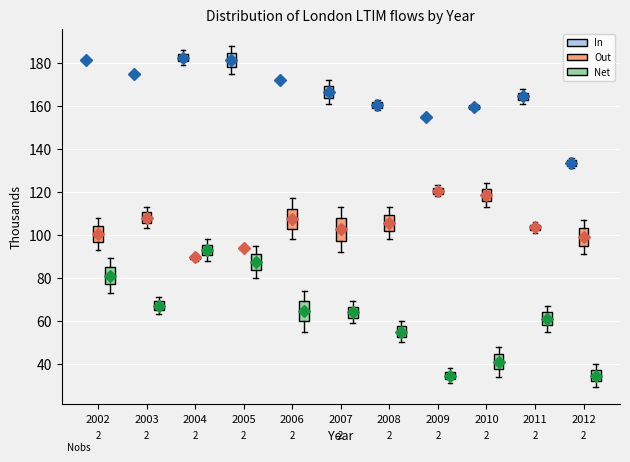

Where is the upper edge of the box for 2012 (Net) on the y-axis? The values are not printed on the chart, so give them approximately, as read against the axis.

38